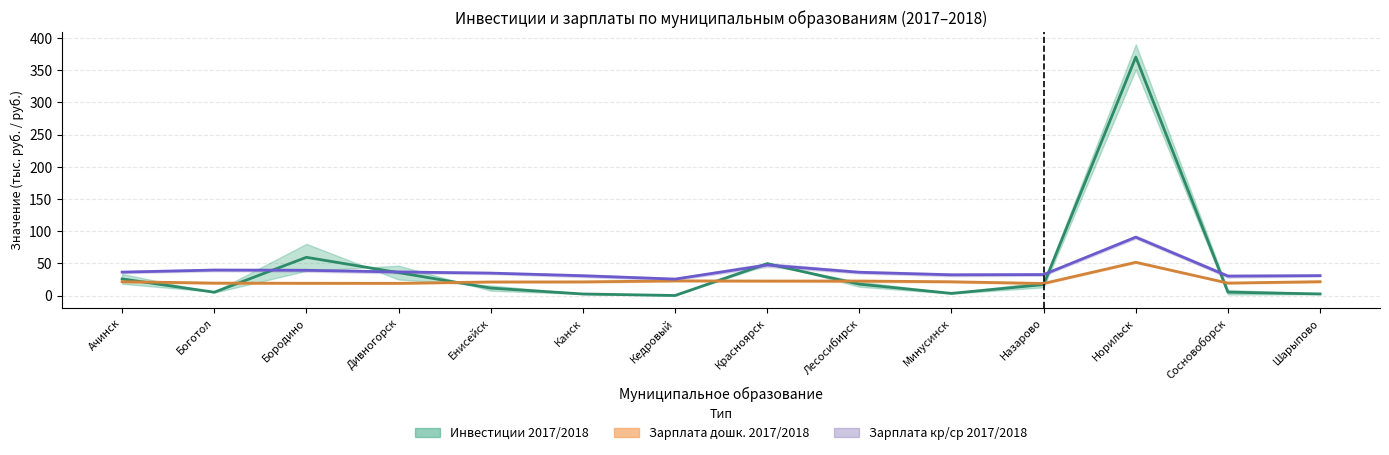

What is the difference between the highest and lowest values at Минусинск?

28.8